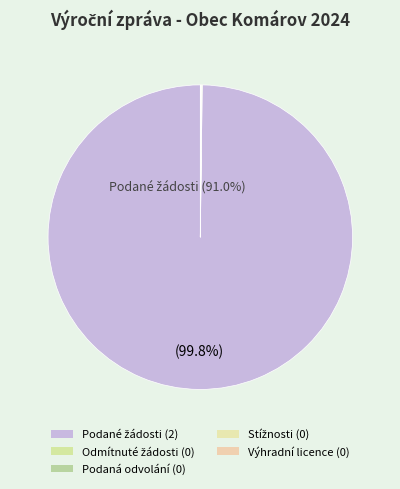

What is the change in value from Počet podaných žádostí (2024) to Počet licencí (2024)?

-2